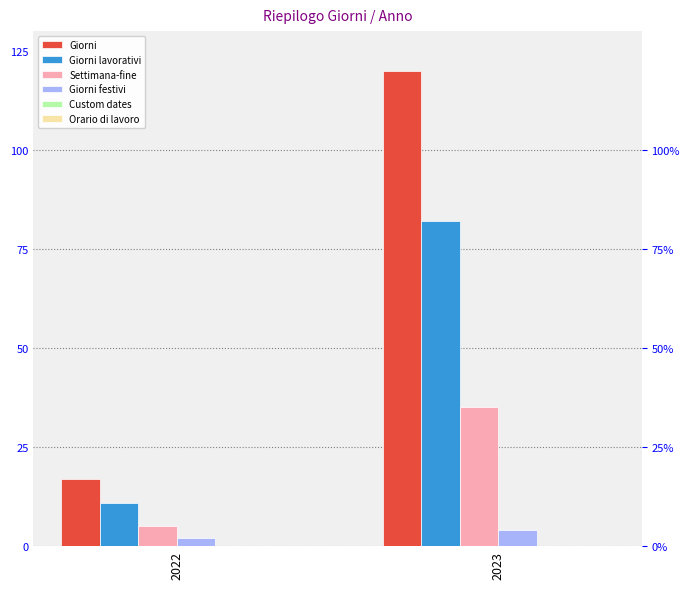

What is the maximum value for Giorni?

120